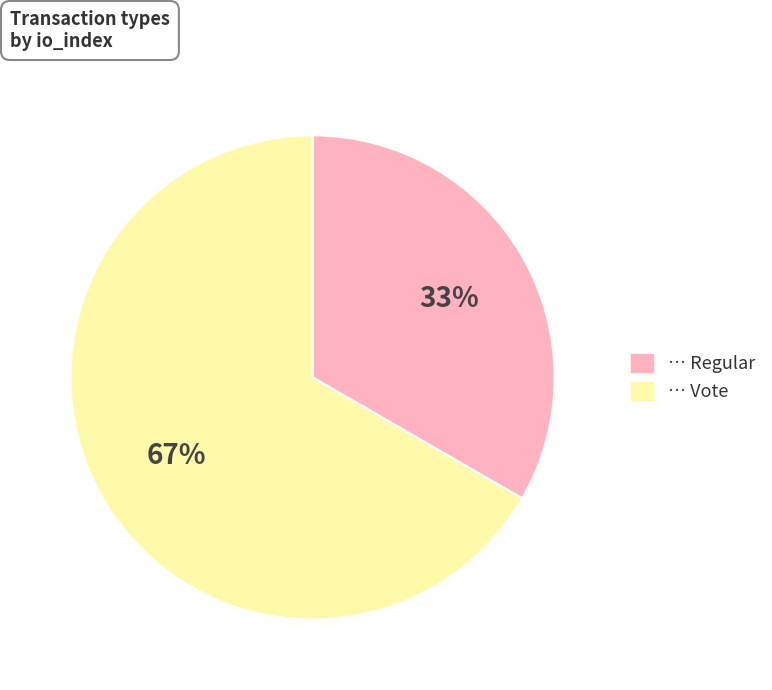

To the nearest percent, what is the average slice percentage?

50%